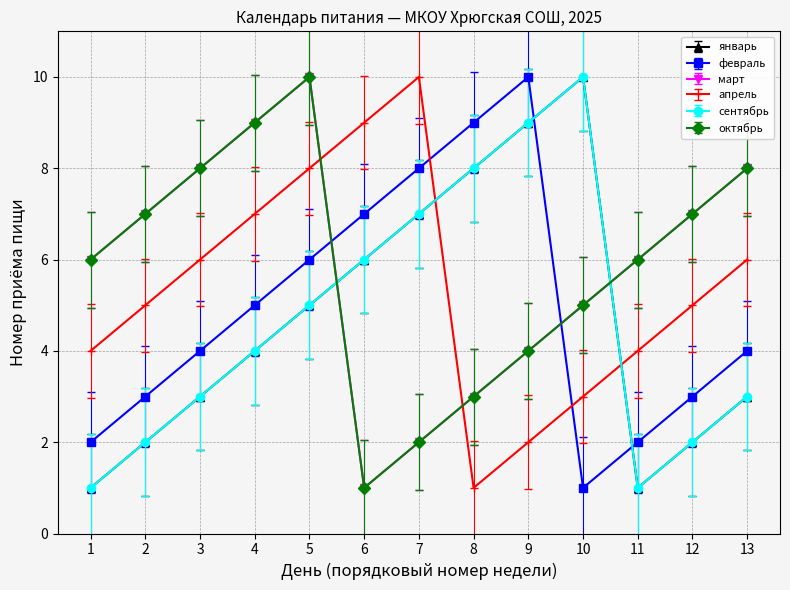

List the series in order of their peak value, highest first.

январь, февраль, март, апрель, октябрь, сентябрь